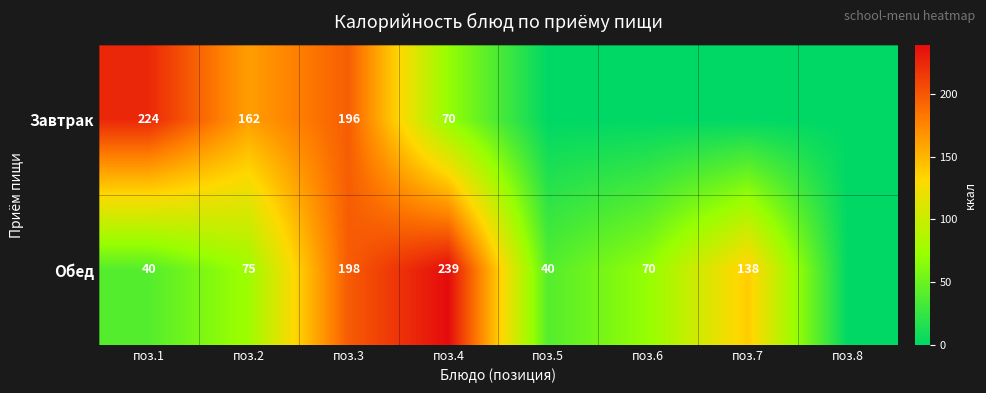

Is the value of Обед at поз.7 greater than the value of Завтрак at поз.3?

No